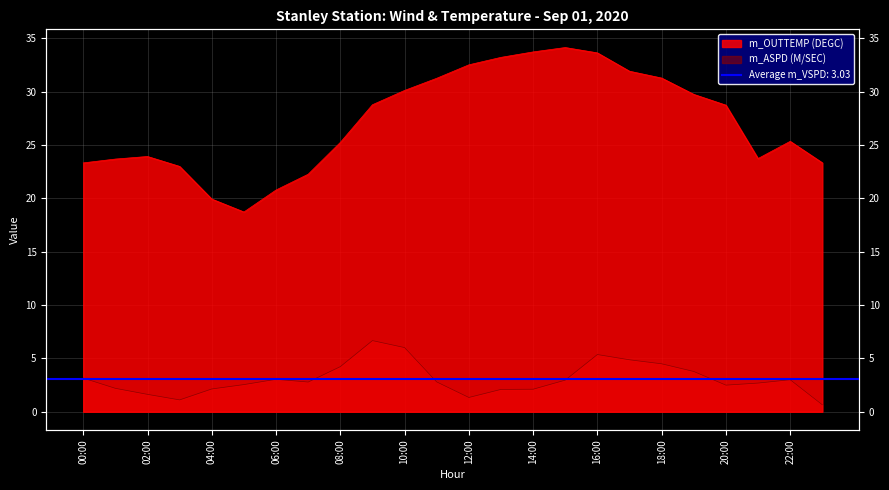

How many interior local valleys does the m_OUTTEMP (DEGC) series have?

2